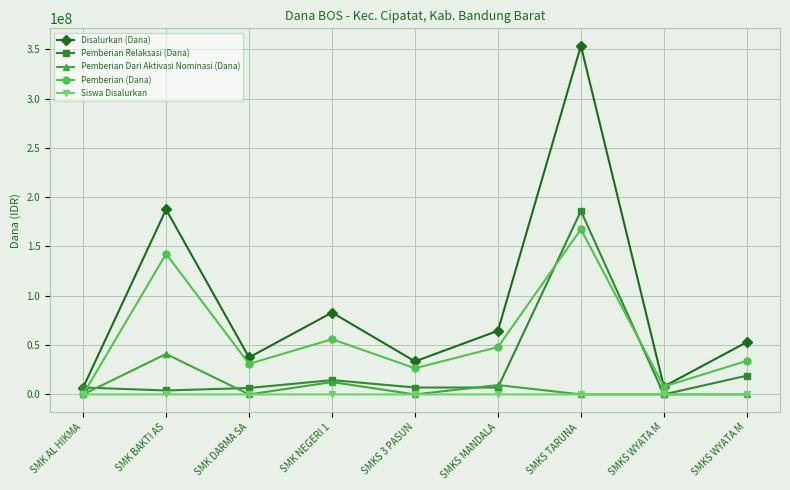

At how many categories does at least one series exceed 199470248?

1